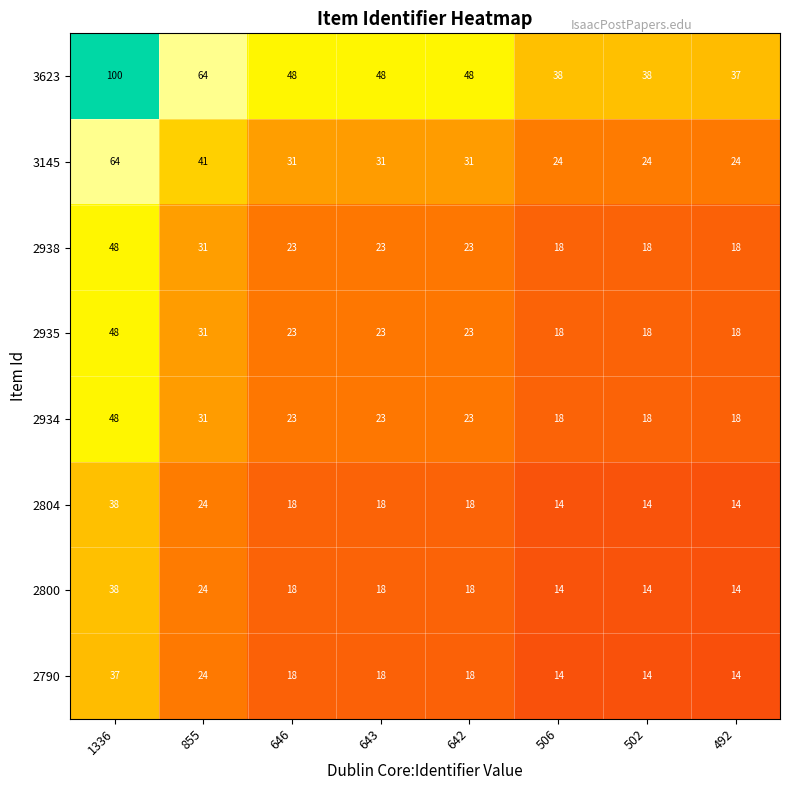

Is it true that 2790 equals 14 at 492?

True